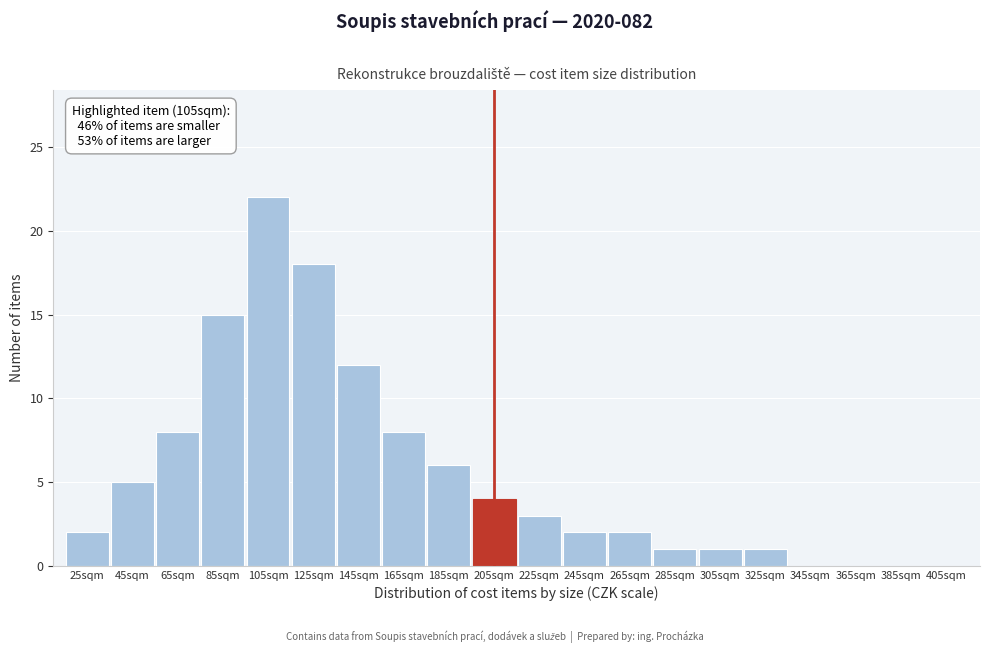

Reading left to right, transcribe all the data shown in this chart.

25sqm=2	45sqm=5	65sqm=8	85sqm=15	105sqm=22	125sqm=18	145sqm=12	165sqm=8	185sqm=6	205sqm=4	225sqm=3	245sqm=2	265sqm=2	285sqm=1	305sqm=1	325sqm=1	345sqm=0	365sqm=0	385sqm=0	405sqm=0